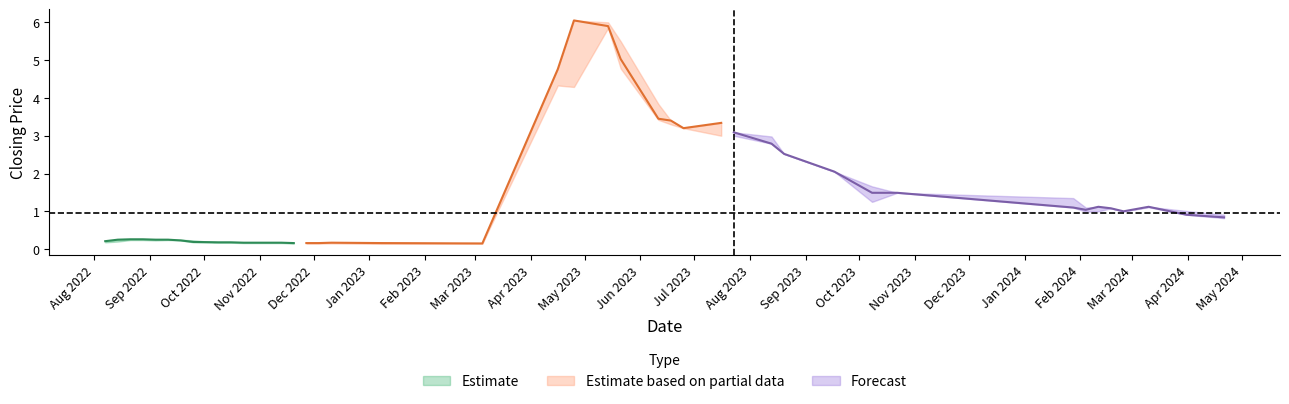

True or false: Low has more than 1 interior local peaks.

True